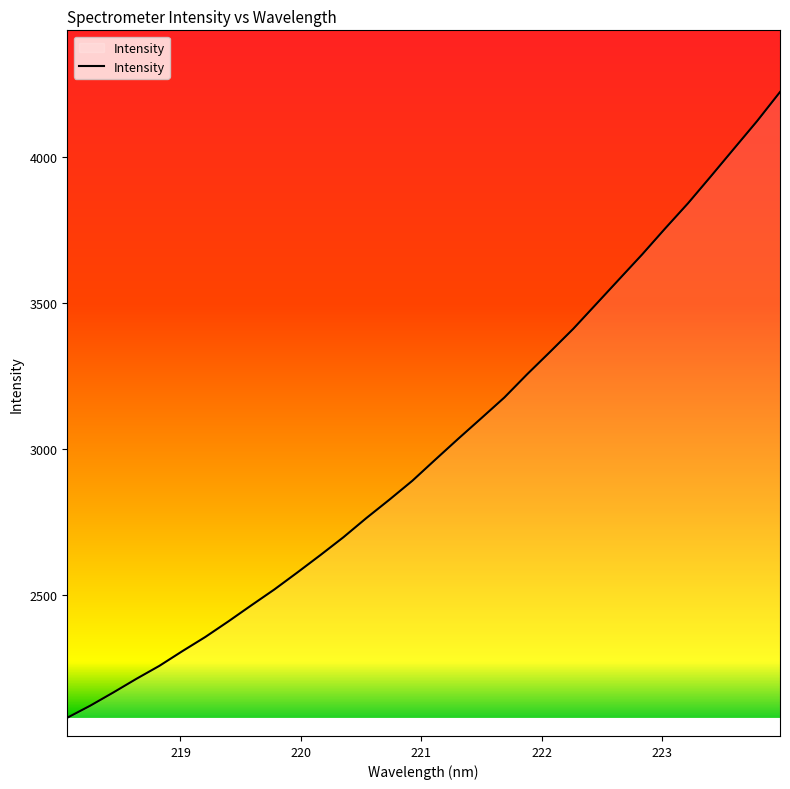

What is the maximum value shown in the chart?

4221.2